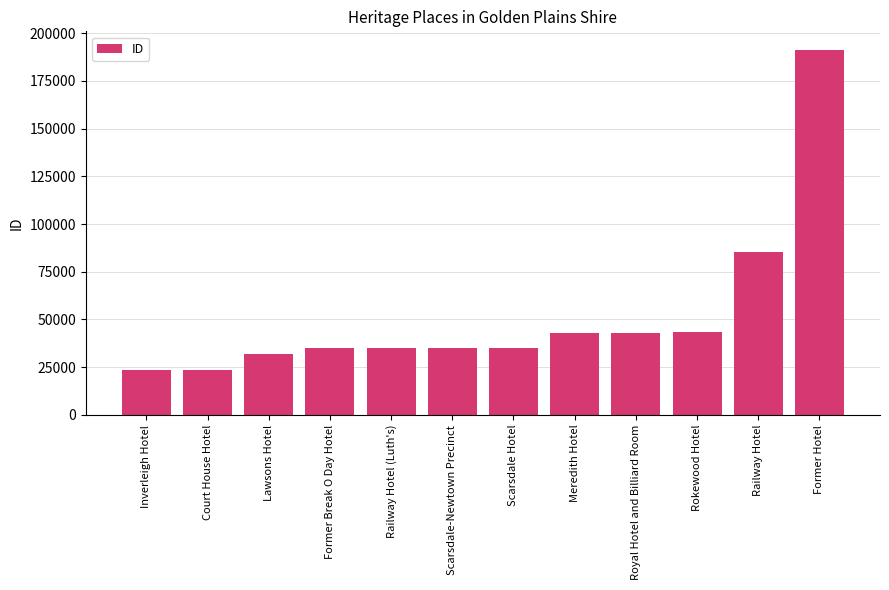

At which label is the value closest to 107504?

Railway Hotel